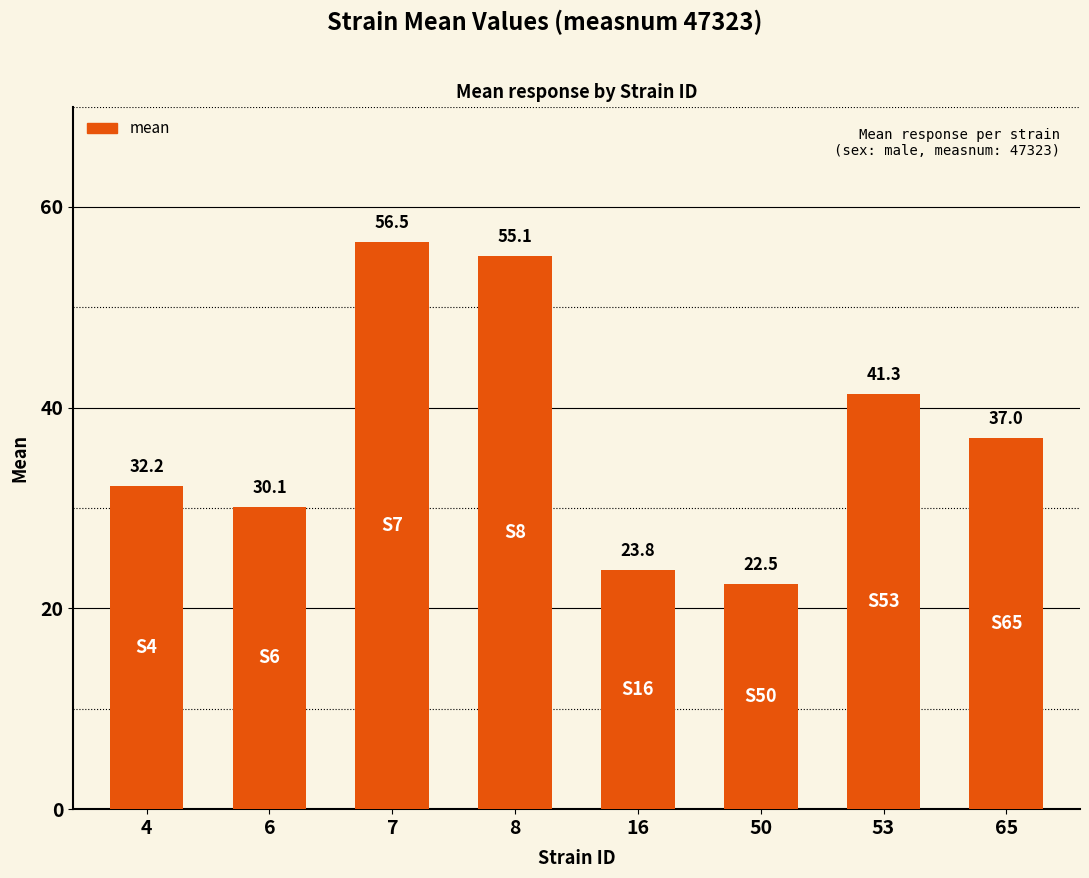

Is it true that the value at 65 is 37.0?

True